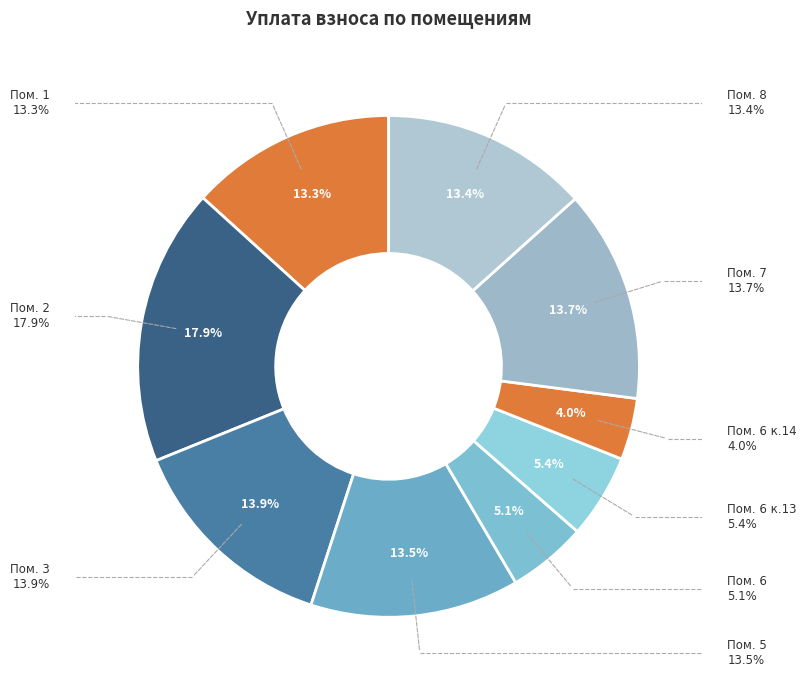

How many segments does this pie chart have?

9